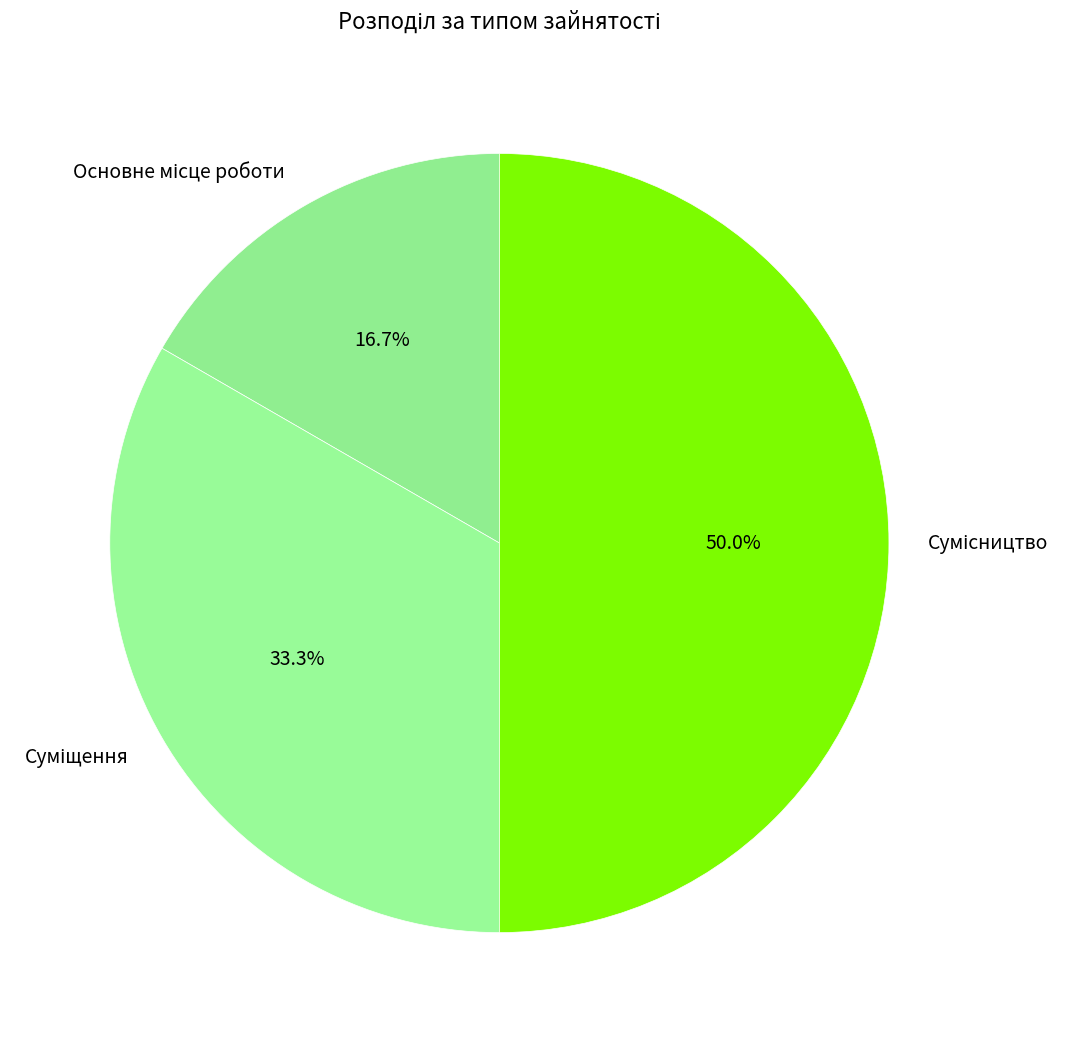

To the nearest percent, what percentage of the pie is Основне місце роботи?

17%